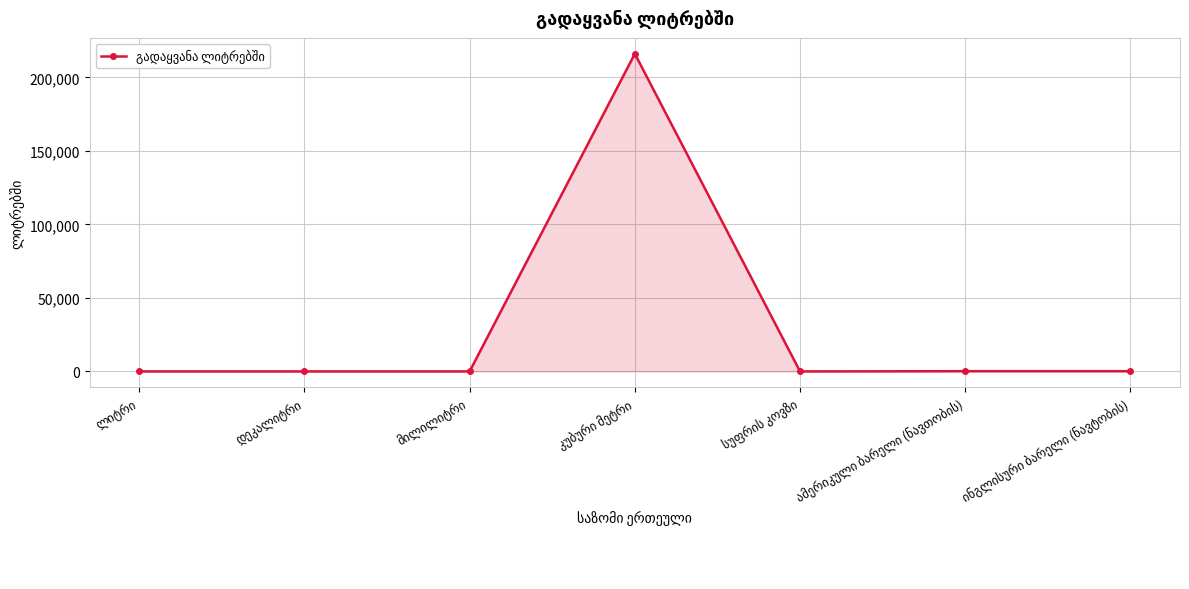

What is the difference between the second highest and minimum values?

163.7